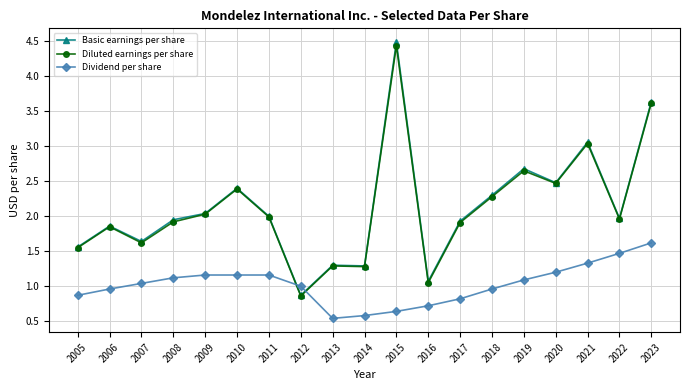

What are all the series names shown in the legend?

Basic earnings per share, Diluted earnings per share, Dividend per share